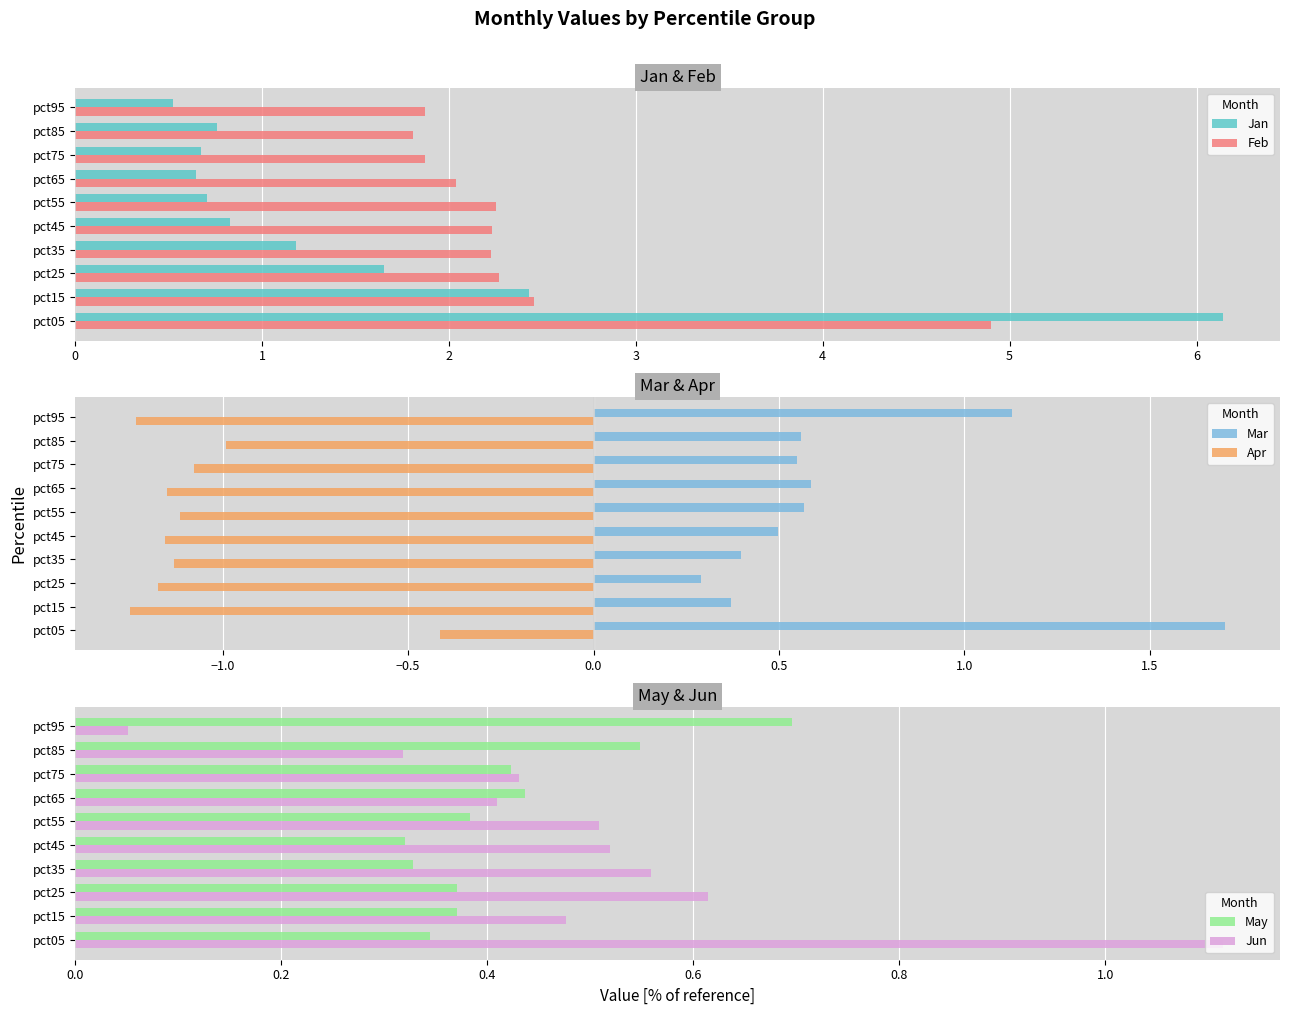

What is the highest value of the Feb series?

4.9